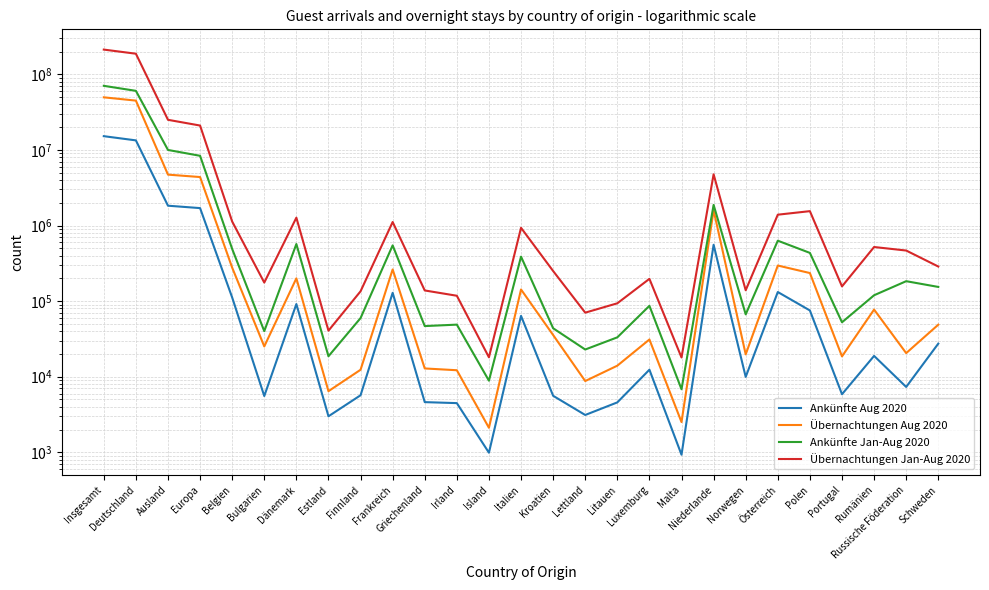

At which label does Übernachtungen Jan-Aug 2020 reach its peak?

Insgesamt